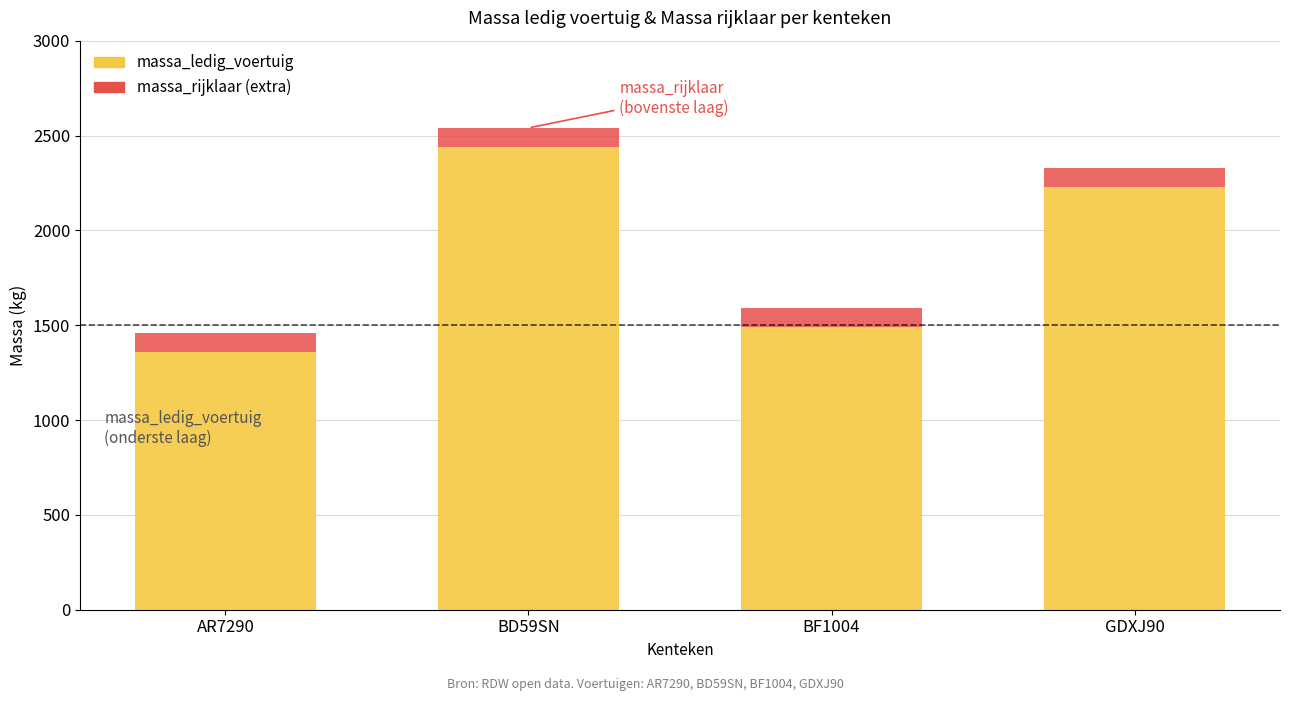

What is the total value across all series at BF1004?

1590